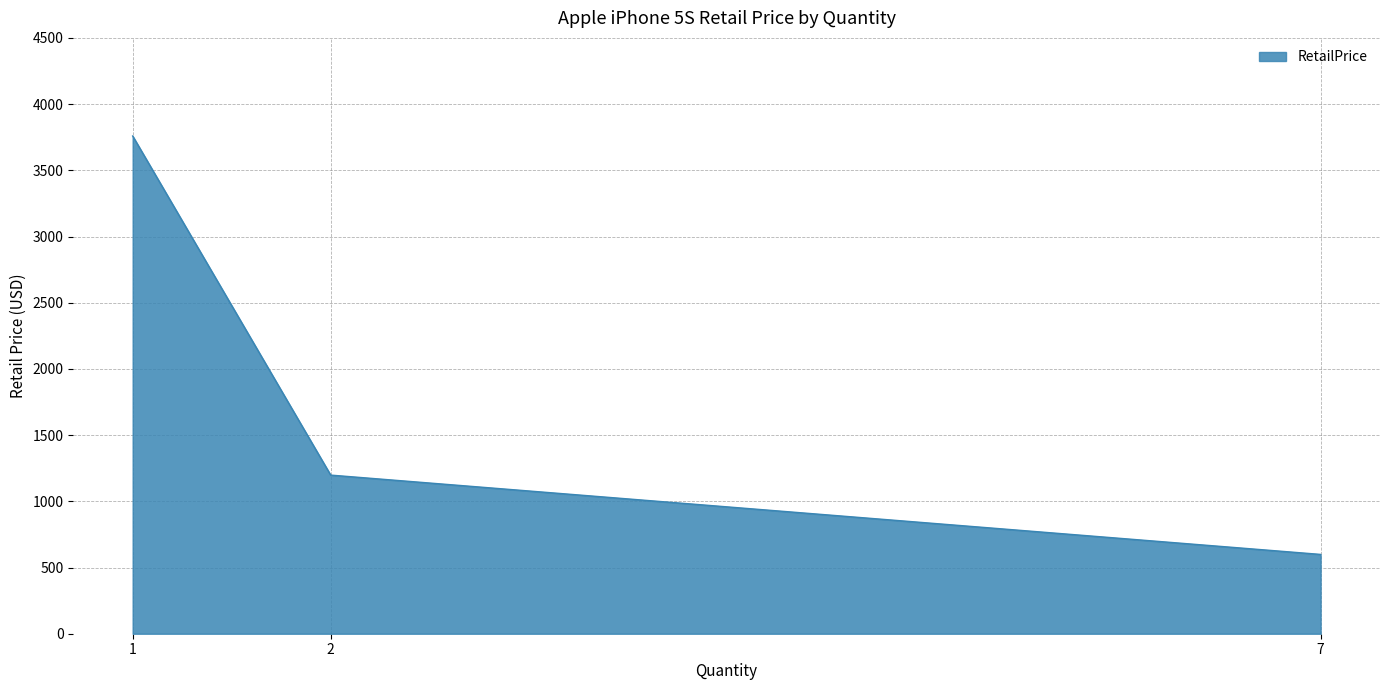

What is the maximum value shown in the chart?

3759